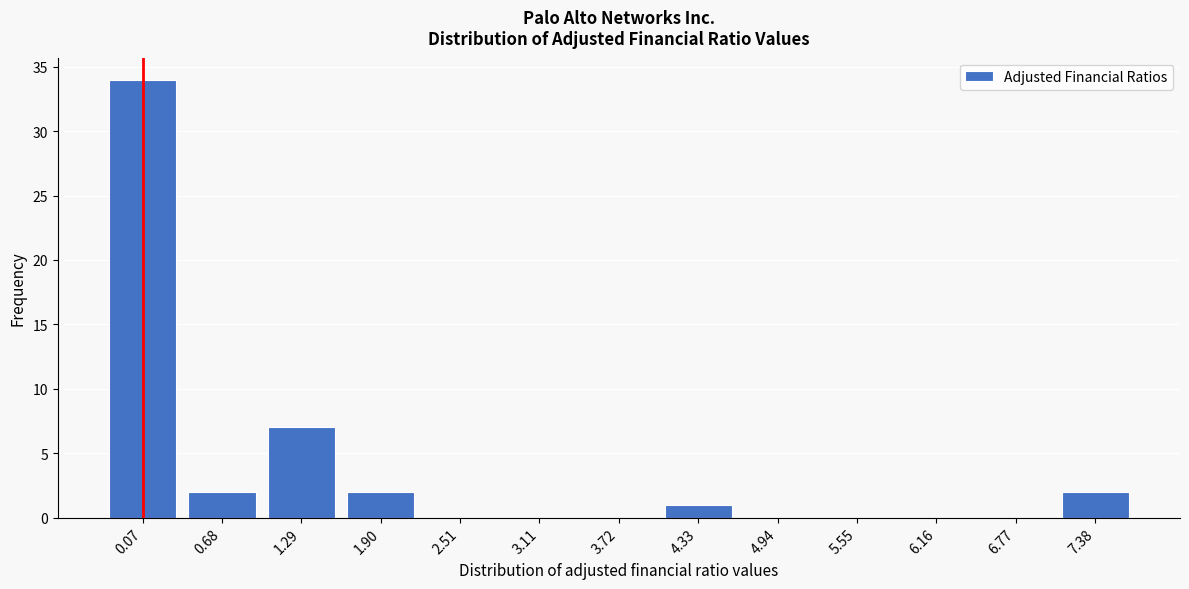

Reading left to right, list all the values displayed in this chart.

0.07=34	0.68=2	1.29=7	1.90=2	2.51=0	3.11=0	3.72=0	4.33=1	4.94=0	5.55=0	6.16=0	6.77=0	7.38=2